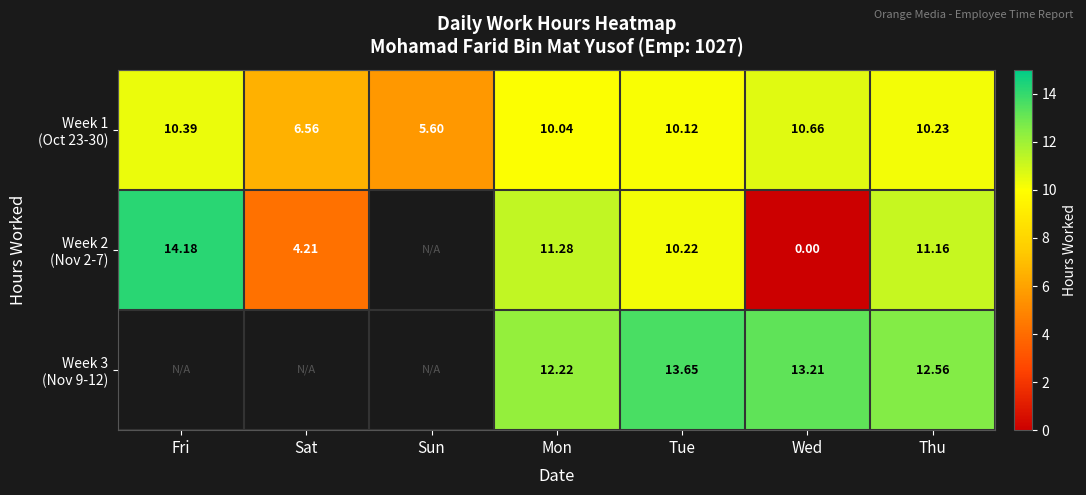

What is the total value across all series at Thu?

34.0